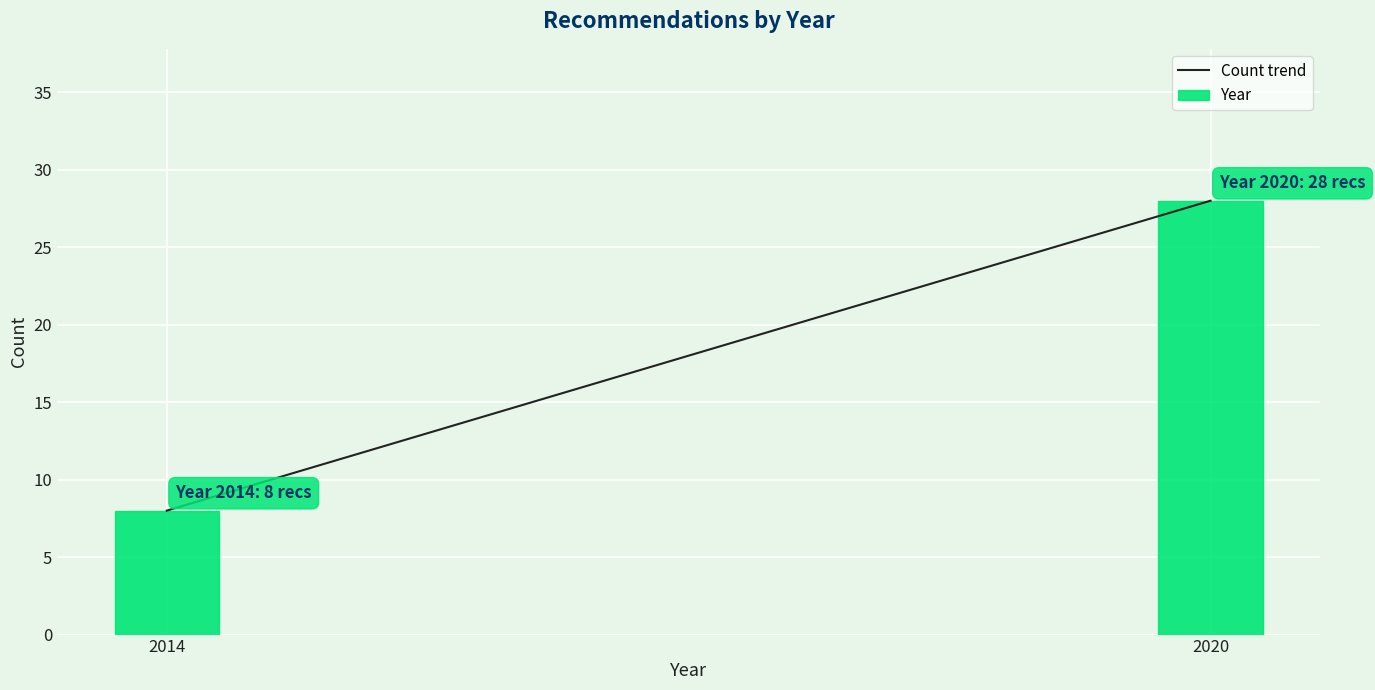

Reading right to left, extract all data points from this chart.

2020=28	2014=8